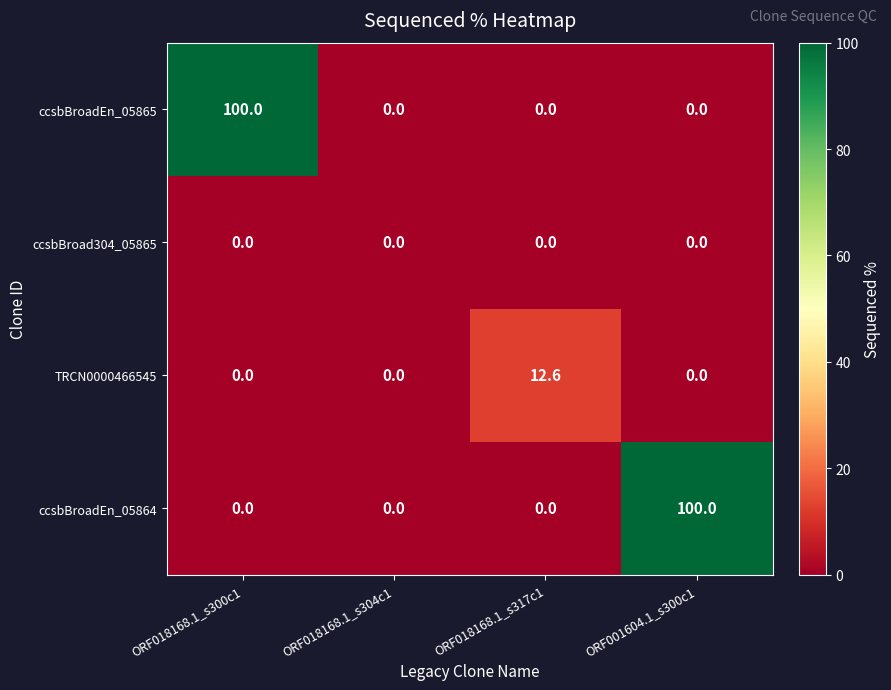

Reading right to left, list all the values displayed in this chart.

ccsbBroadEn_05865: ORF001604.1_s300c1=0.0	ORF018168.1_s317c1=0.0	ORF018168.1_s304c1=0.0	ORF018168.1_s300c1=100.0
ccsbBroad304_05865: ORF001604.1_s300c1=0.0	ORF018168.1_s317c1=0.0	ORF018168.1_s304c1=0.0	ORF018168.1_s300c1=0.0
TRCN0000466545: ORF001604.1_s300c1=0.0	ORF018168.1_s317c1=12.6	ORF018168.1_s304c1=0.0	ORF018168.1_s300c1=0.0
ccsbBroadEn_05864: ORF001604.1_s300c1=100.0	ORF018168.1_s317c1=0.0	ORF018168.1_s304c1=0.0	ORF018168.1_s300c1=0.0